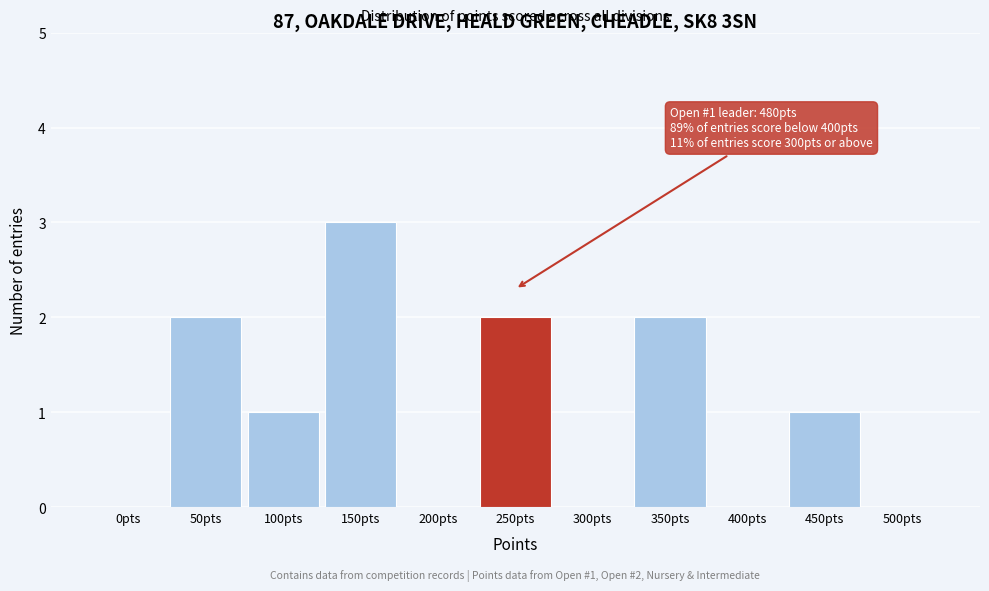

Reading right to left, transcribe all the data shown in this chart.

500pts=0	450pts=1	400pts=0	350pts=2	300pts=0	250pts=2	200pts=0	150pts=3	100pts=1	50pts=2	0pts=0